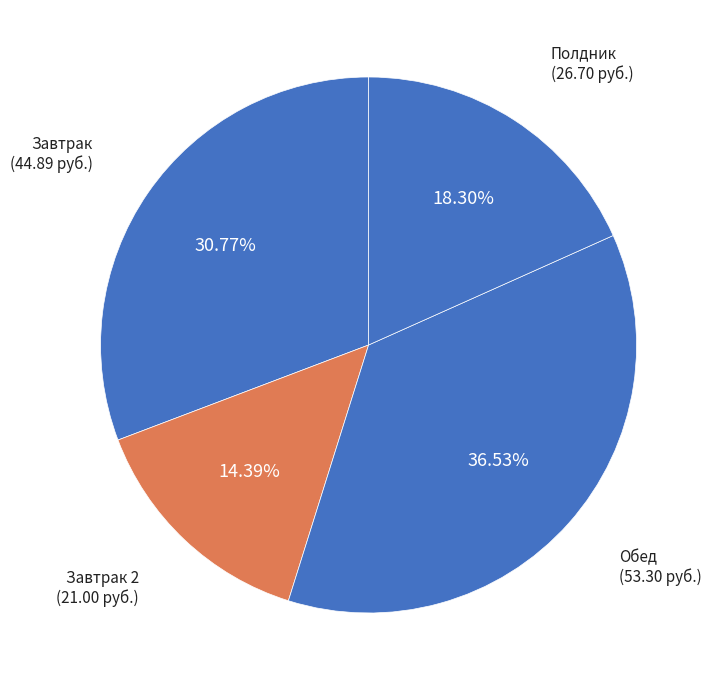

Count the number of slices in the pie.

4